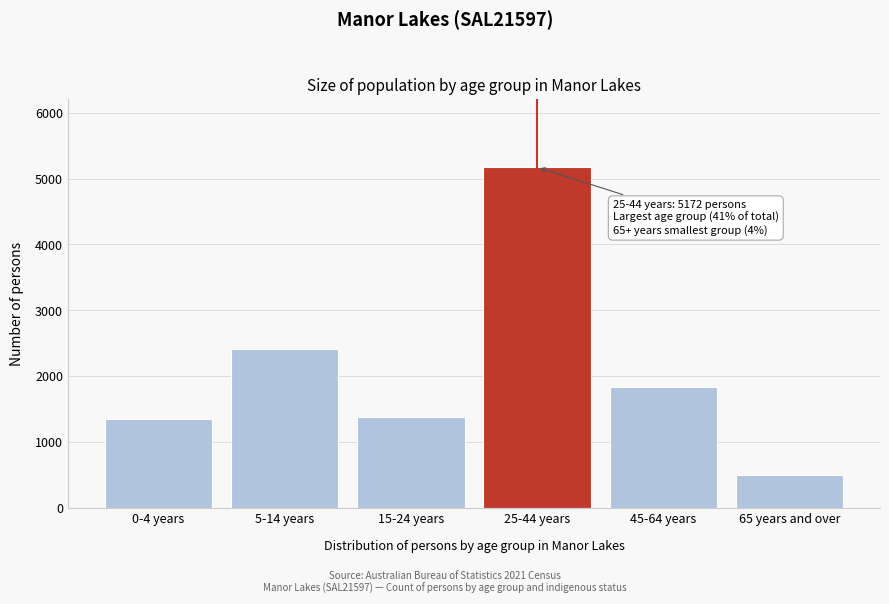

Reading right to left, extract all data points from this chart.

65 years and over=506	45-64 years=1837	25-44 years=5172	15-24 years=1383	5-14 years=2416	0-4 years=1354